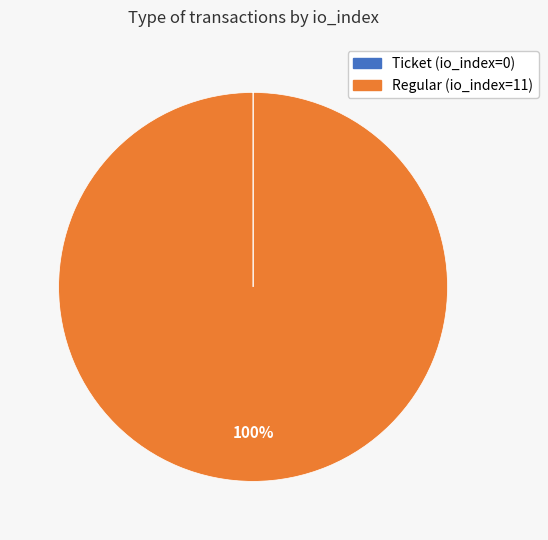

To the nearest percent, what is the average slice percentage?

50%